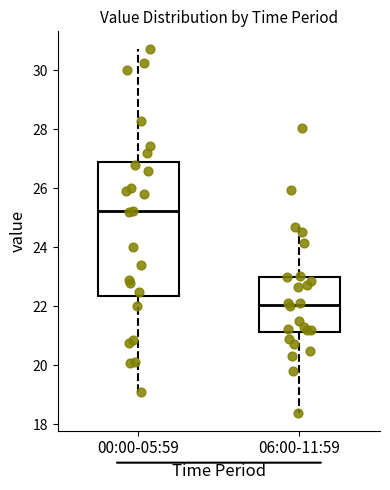

Which box is the tallest, from its lower edge to its upper edge?

00:00-05:59